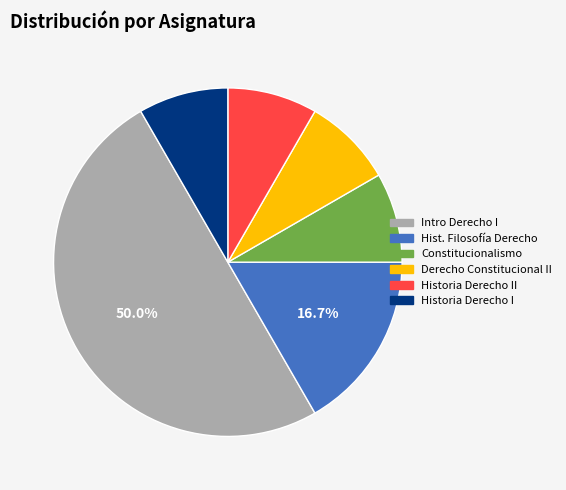

How many segments does this pie chart have?

6